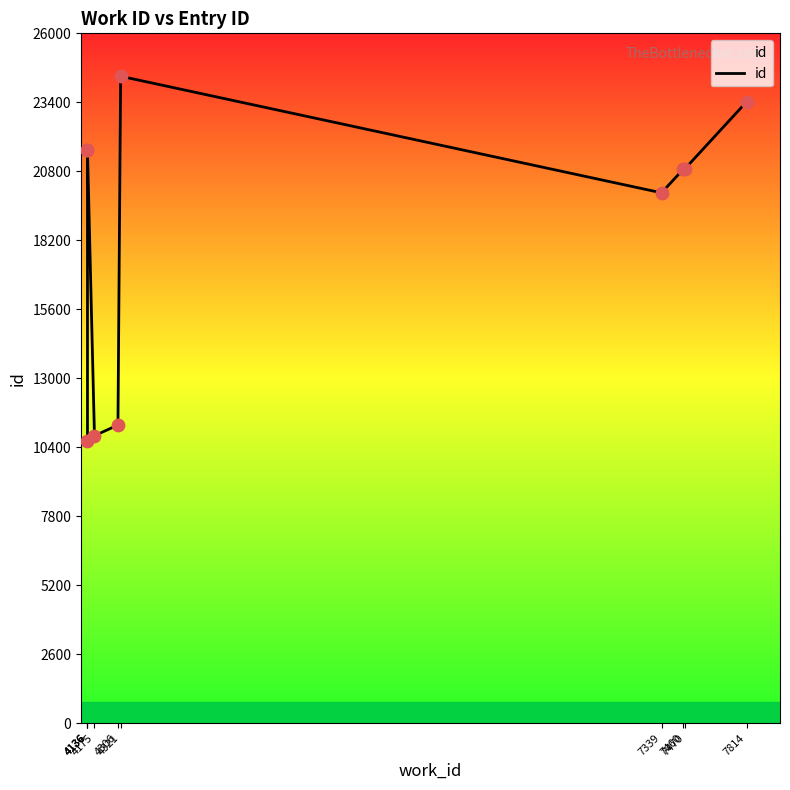

What is the change in value from 4136 to 7339?

-1612